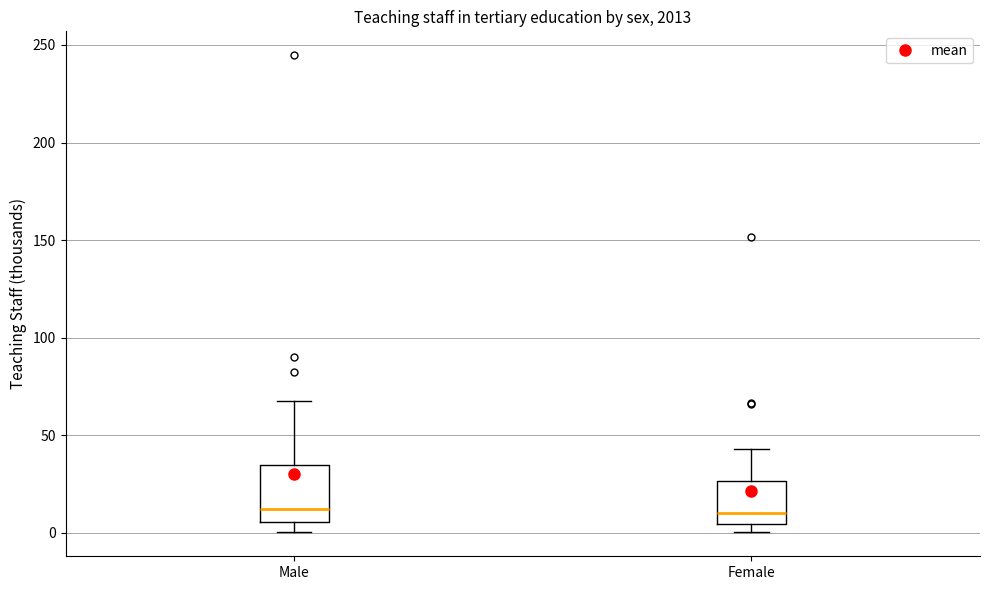

Reading left to right, read every box against the y-axis: the position of its median line, the range the box covers, and the ends of its whiskers. The values are not printed on the chart, so give them approximately, as read against the axis.

Male: median 10, box 5 to 35, whiskers 0 to 70
Female: median 10, box 5 to 25, whiskers 0 to 45